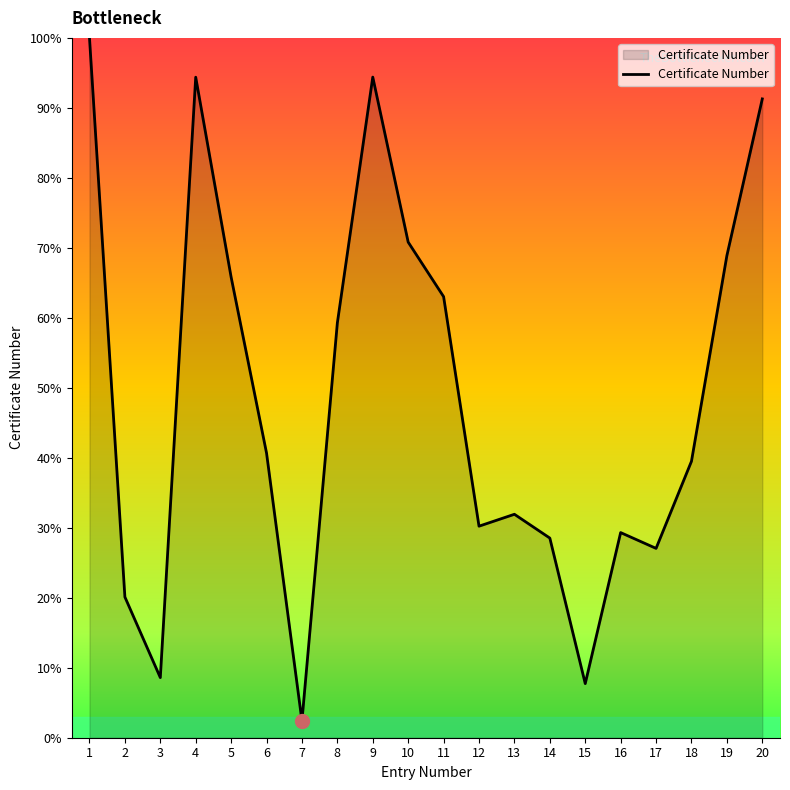

Which has a higher value, 18 or 2?

18